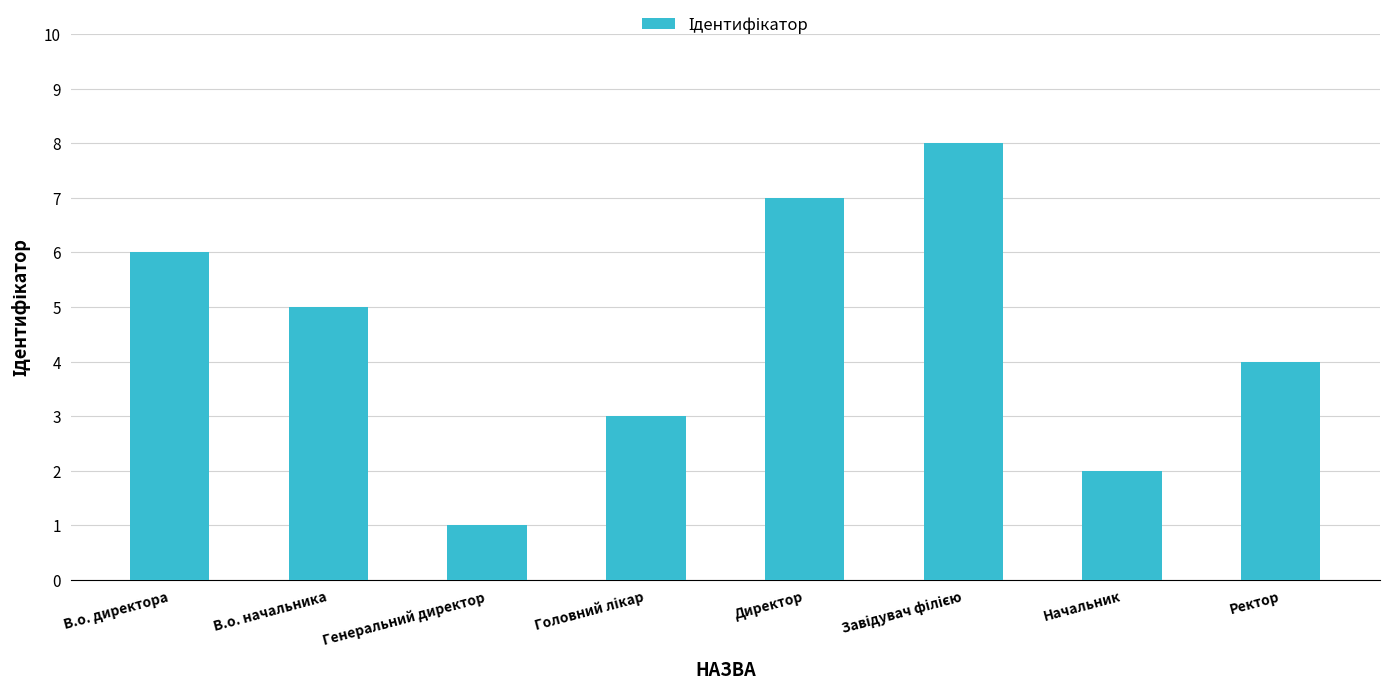

Reading left to right, list all the values displayed in this chart.

6	5	1	3	7	8	2	4